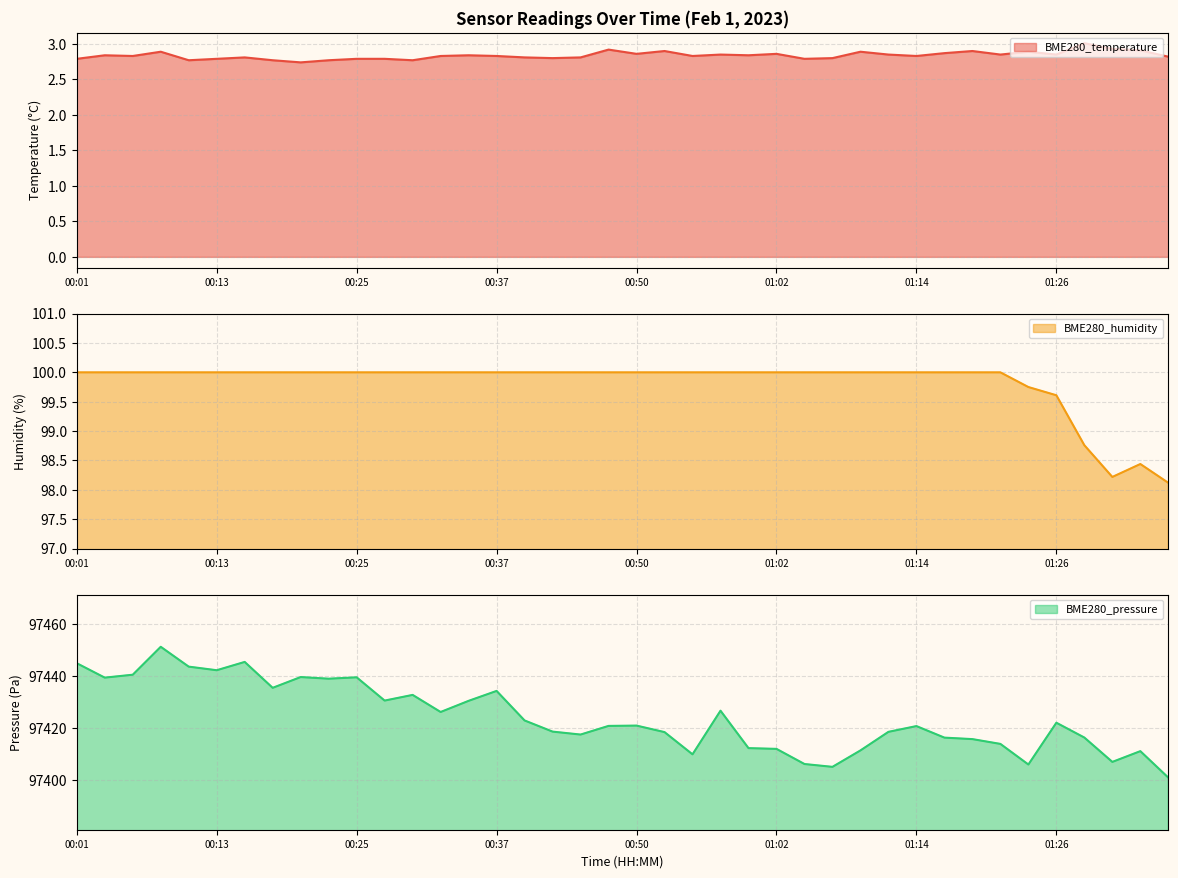

Reading left to right, transcribe all the data shown in this chart.

BME280_temperature: 2.8	2.8	2.8	2.9	2.8	2.8	2.8	2.8	2.7	2.8	2.8	2.8	2.8	2.8	2.8	2.8	2.8	2.8	2.8	2.9	2.9	2.9	2.8	2.9	2.8	2.9	2.8	2.8	2.9	2.9	2.8	2.9	2.9	2.9	2.9	2.9	3.0	2.9	2.9	2.8
BME280_humidity: 100.0	100.0	100.0	100.0	100.0	100.0	100.0	100.0	100.0	100.0	100.0	100.0	100.0	100.0	100.0	100.0	100.0	100.0	100.0	100.0	100.0	100.0	100.0	100.0	100.0	100.0	100.0	100.0	100.0	100.0	100.0	100.0	100.0	100.0	99.8	99.6	98.8	98.2	98.4	98.1
BME280_pressure: 97445.0	97439.4	97440.6	97451.3	97443.7	97442.3	97445.5	97435.5	97439.7	97439.0	97439.6	97430.6	97432.8	97426.2	97430.5	97434.3	97423.0	97418.7	97417.6	97420.9	97421.0	97418.5	97410.0	97426.8	97412.4	97412.1	97406.3	97405.2	97411.5	97418.6	97420.8	97416.4	97415.8	97414.0	97406.1	97422.1	97416.4	97407.1	97411.2	97401.1